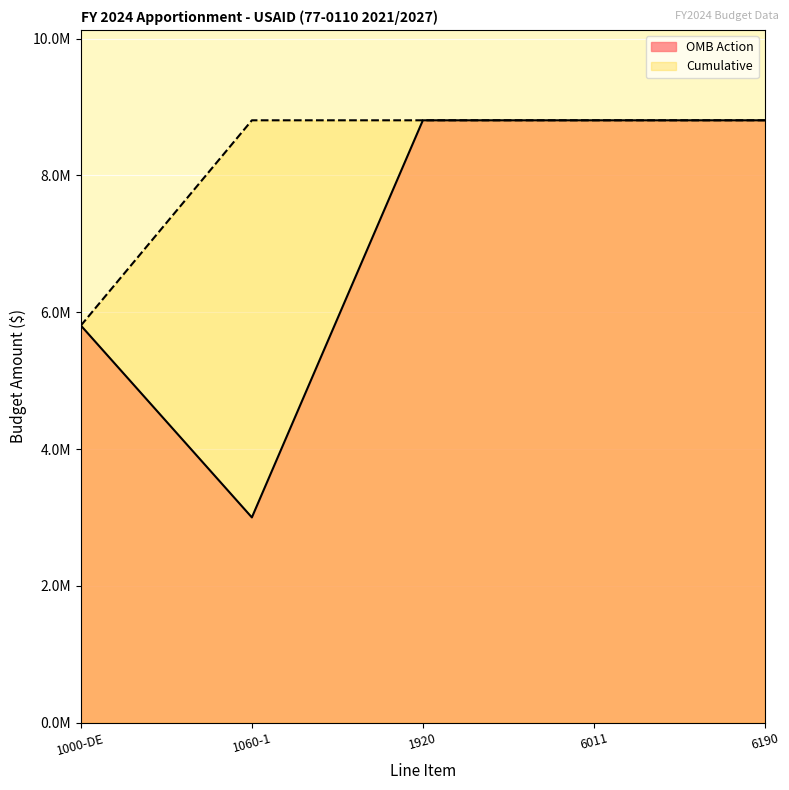

What is the value of the Cumulative point at the 2nd from the left?

8804865